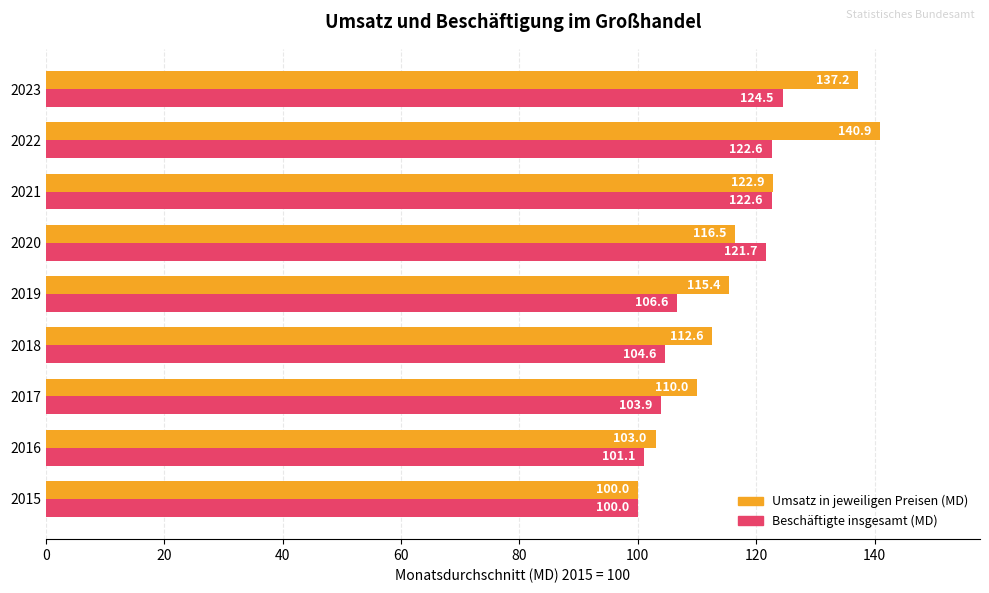

The value of Umsatz in jeweiligen Preisen (MD) at 2015 is 27.8. True or false?

False